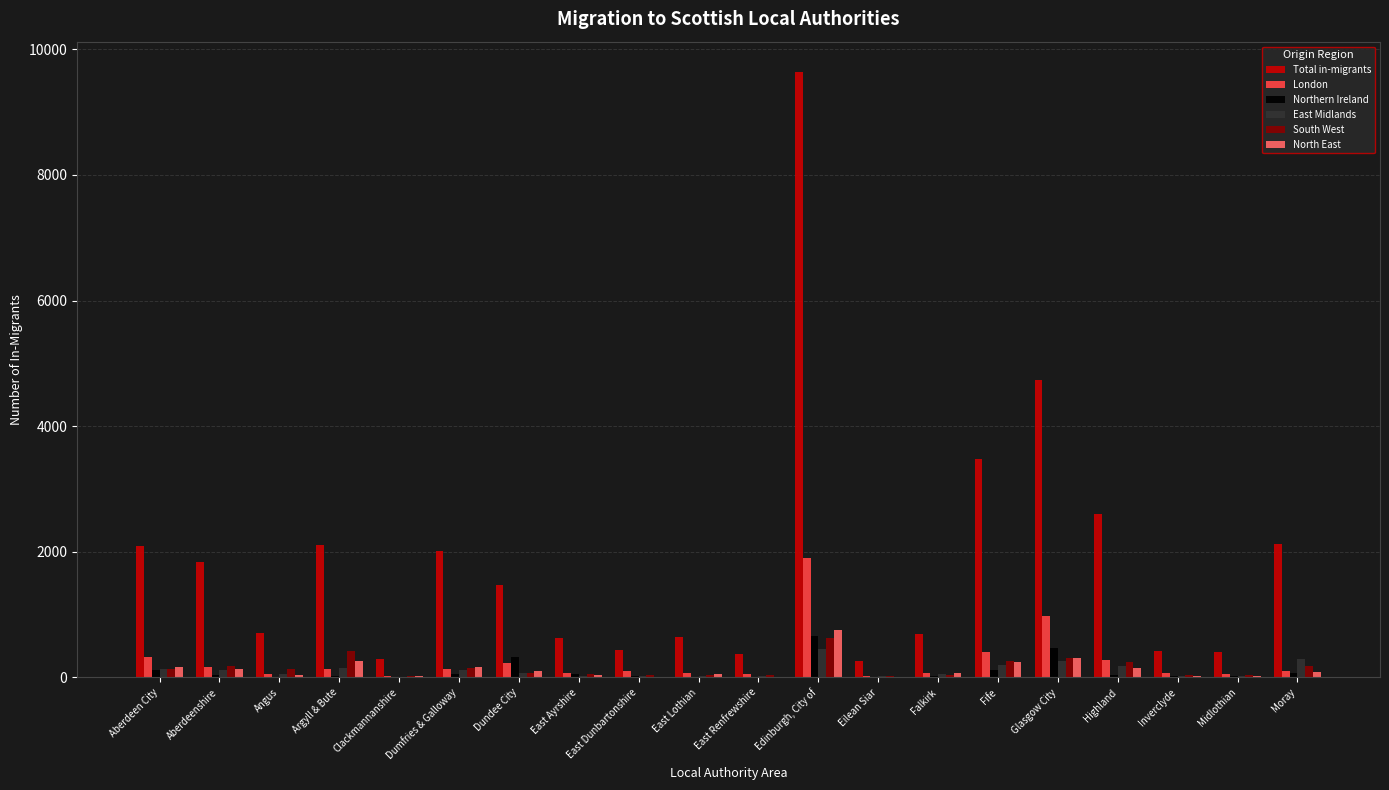

What is the sum of all South West values?

3080